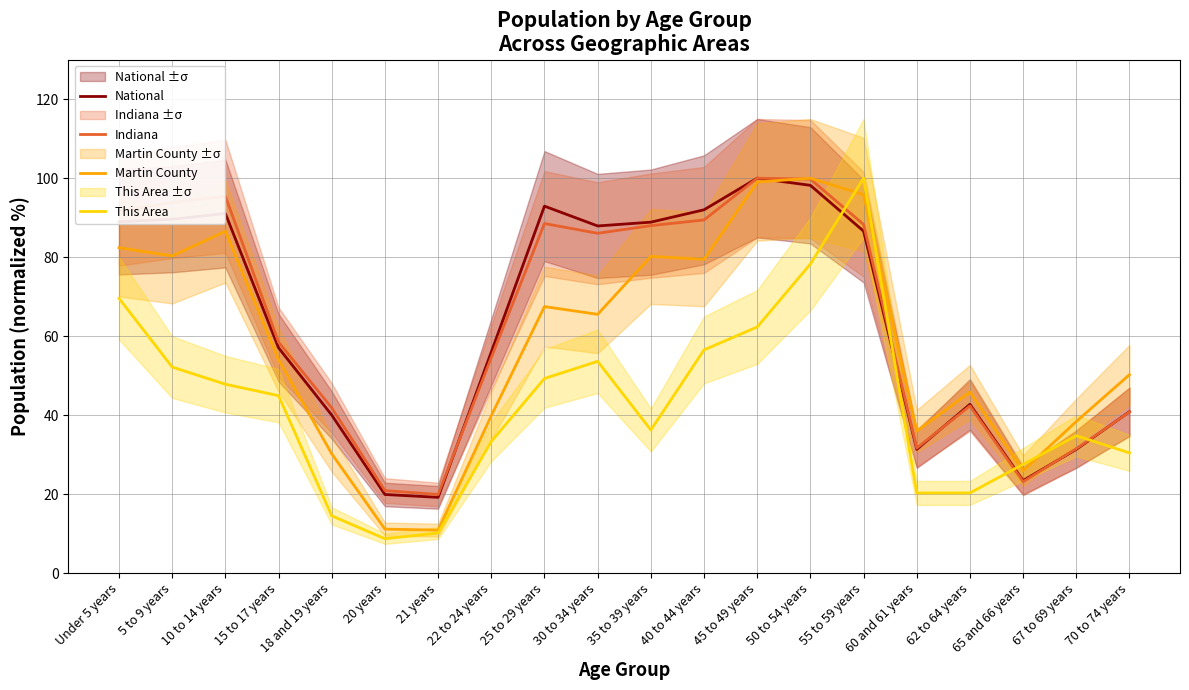

Reading left to right, what are all the values shown in this chart?

National: Under 5 years=89.0	5 to 9 years=89.6	10 to 14 years=91.1	15 to 17 years=57.0	18 and 19 years=40.0	20 years=19.9	21 years=19.2	22 to 24 years=56.0	25 to 29 years=92.9	30 to 34 years=87.9	35 to 39 years=88.9	40 to 44 years=92.0	45 to 49 years=100.0	50 to 54 years=98.2	55 to 59 years=86.6	60 and 61 years=31.3	62 to 64 years=42.7	65 and 66 years=23.4	67 to 69 years=31.3	70 to 74 years=40.9
Indiana: Under 5 years=91.6	5 to 9 years=93.9	10 to 14 years=95.4	15 to 17 years=58.5	18 and 19 years=41.8	20 years=20.9	21 years=19.9	22 to 24 years=54.6	25 to 29 years=88.5	30 to 34 years=86.0	35 to 39 years=88.0	40 to 44 years=89.4	45 to 49 years=100.0	50 to 54 years=99.8	55 to 59 years=88.3	60 and 61 years=31.7	62 to 64 years=42.3	65 and 66 years=23.1	67 to 69 years=31.5	70 to 74 years=40.8
Martin County: Under 5 years=82.4	5 to 9 years=80.3	10 to 14 years=86.6	15 to 17 years=54.0	18 and 19 years=30.2	20 years=11.1	21 years=10.9	22 to 24 years=39.9	25 to 29 years=67.5	30 to 34 years=65.5	35 to 39 years=80.2	40 to 44 years=79.5	45 to 49 years=99.0	50 to 54 years=100.0	55 to 59 years=95.8	60 and 61 years=35.9	62 to 64 years=45.8	65 and 66 years=25.9	67 to 69 years=38.4	70 to 74 years=50.2
This Area: Under 5 years=69.6	5 to 9 years=52.2	10 to 14 years=47.8	15 to 17 years=44.9	18 and 19 years=14.5	20 years=8.7	21 years=10.1	22 to 24 years=33.3	25 to 29 years=49.3	30 to 34 years=53.6	35 to 39 years=36.2	40 to 44 years=56.5	45 to 49 years=62.3	50 to 54 years=78.3	55 to 59 years=100.0	60 and 61 years=20.3	62 to 64 years=20.3	65 and 66 years=27.5	67 to 69 years=34.8	70 to 74 years=30.4